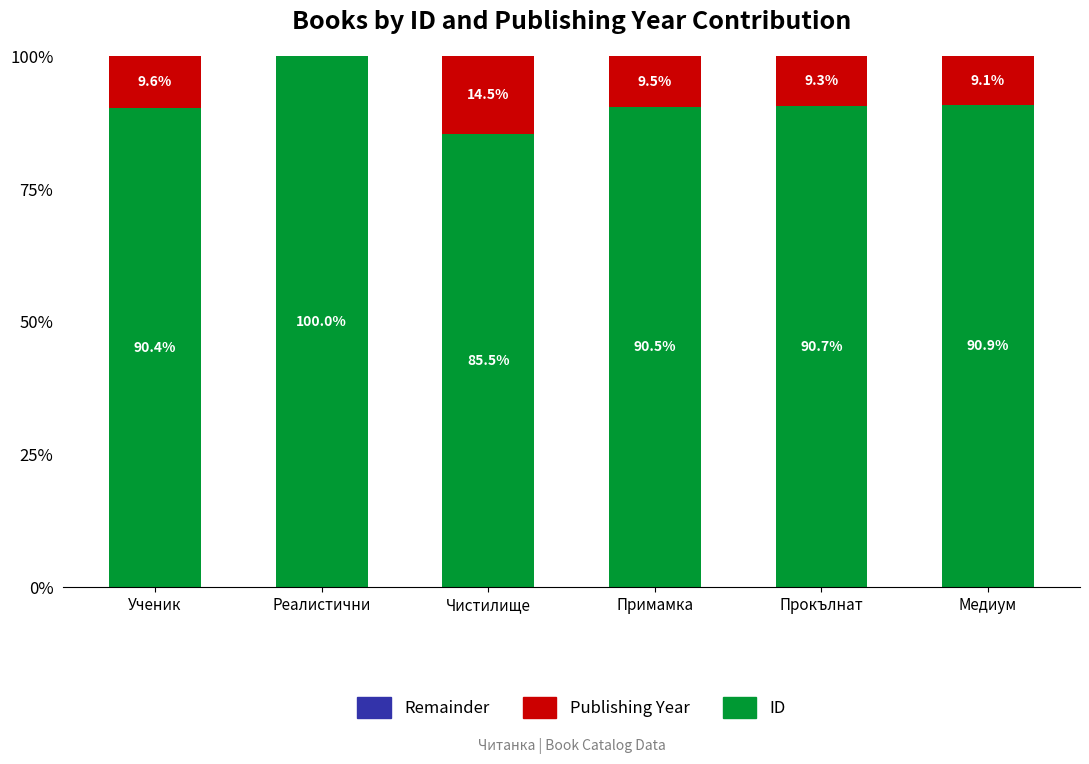

Where does the ID series first go above 90?

Ученик